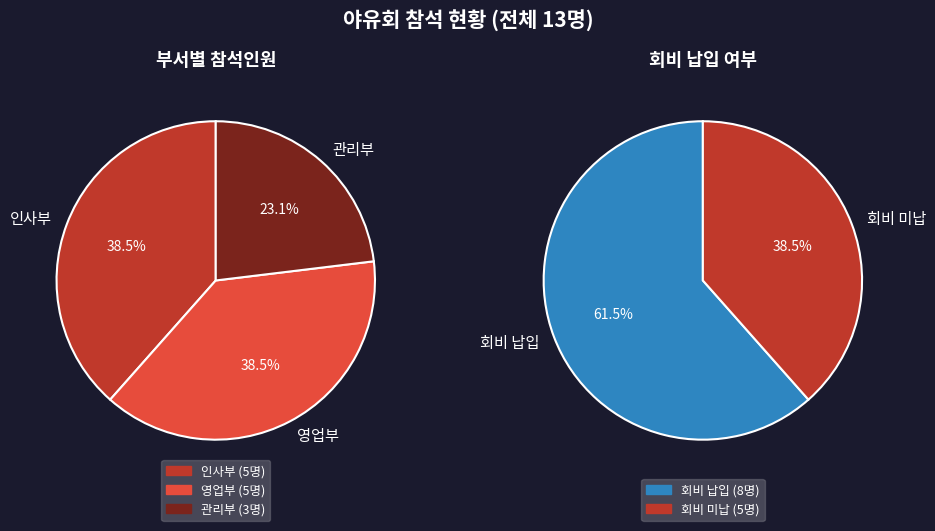

Rank the categories by value from highest to lowest.

영업부, 인사부, 관리부